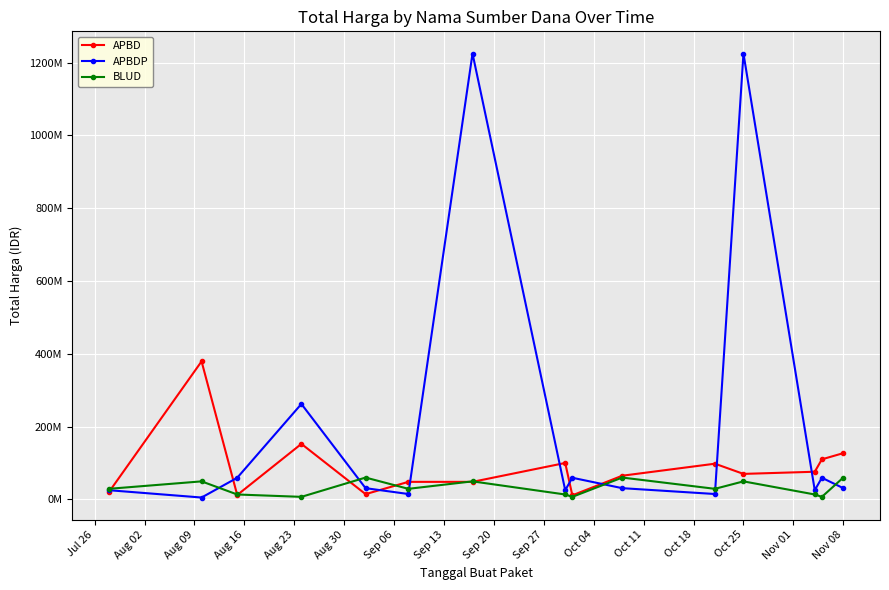

Does the chart have visible grid lines?

Yes